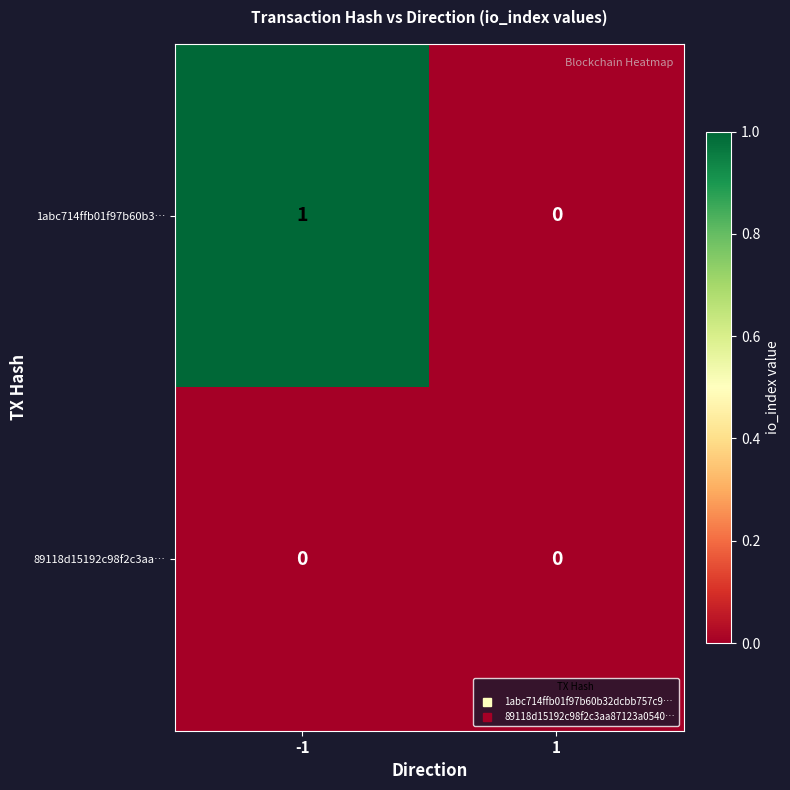

How many distinct data groups are displayed?

2